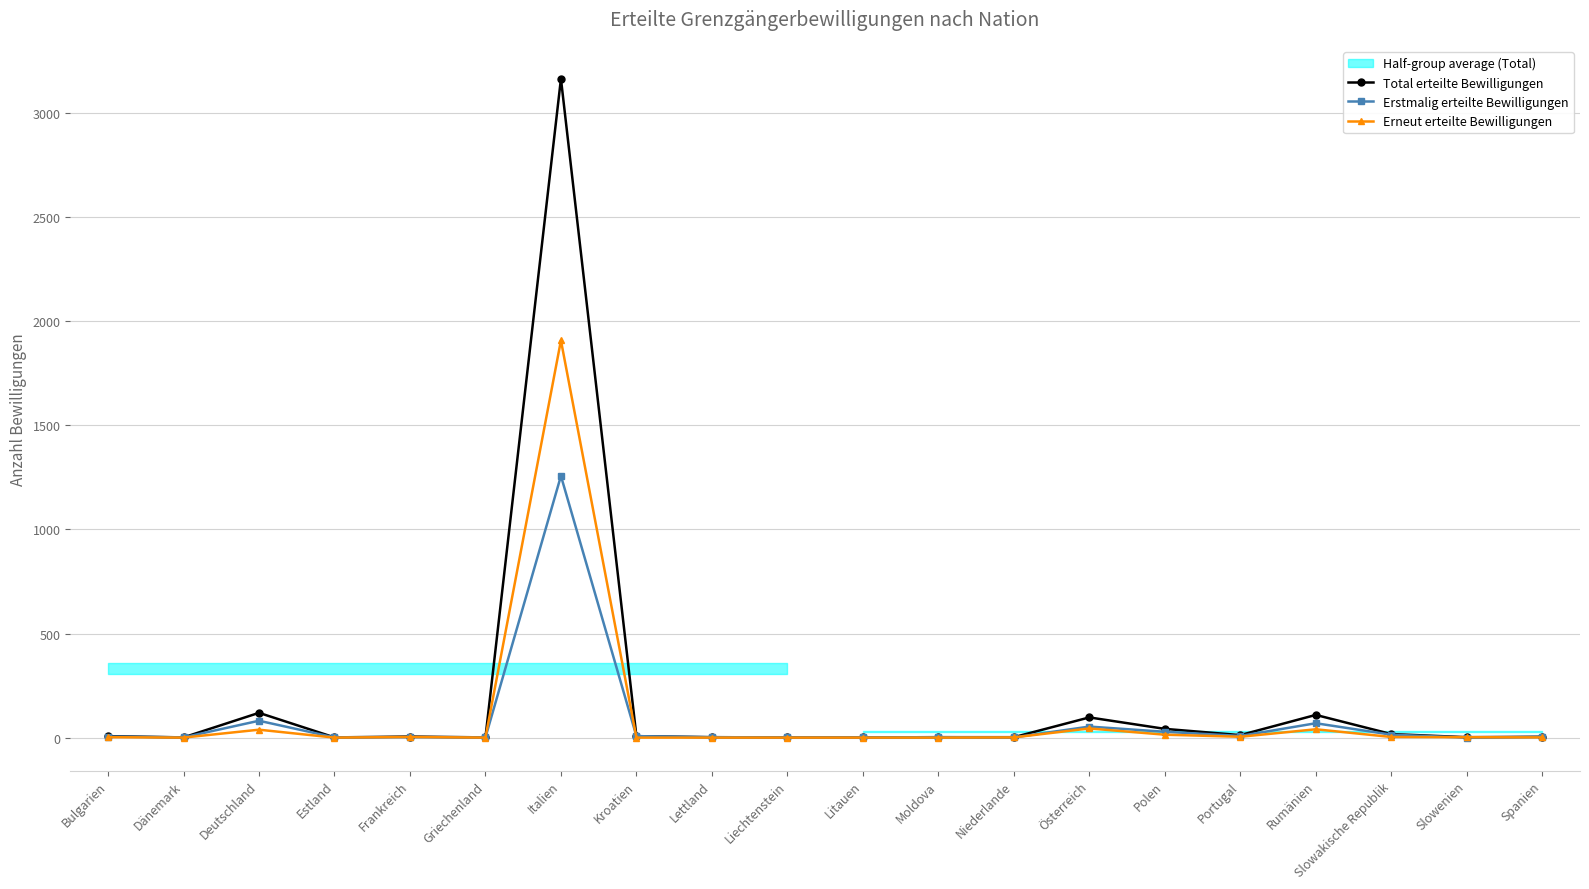

How many intersections are there between Erstmalig erteilte Bewilligungen and Erneut erteilte Bewilligungen?

6